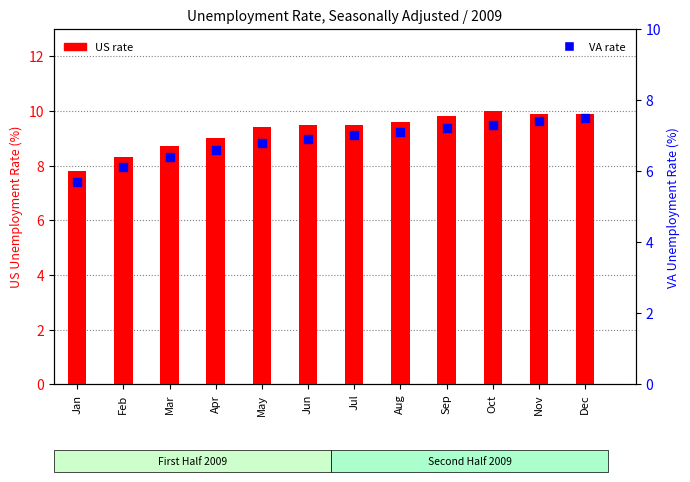

Which series has the widest spread of Y values?

US